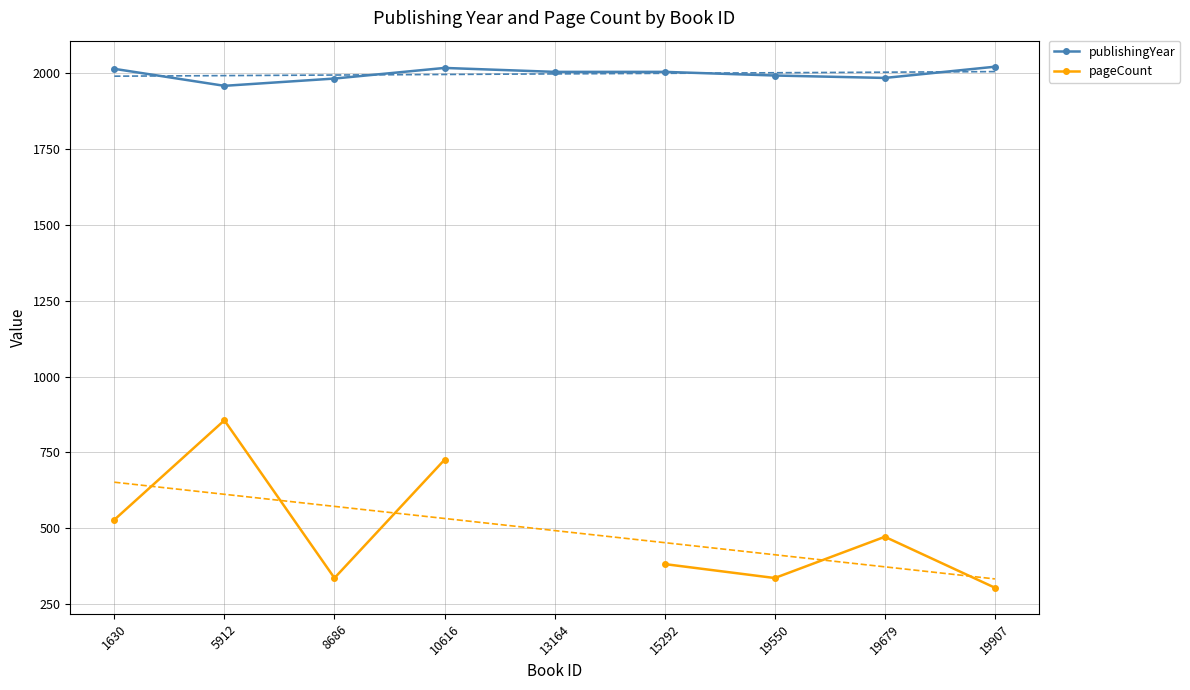

Which category has the lowest value across all series?

19907